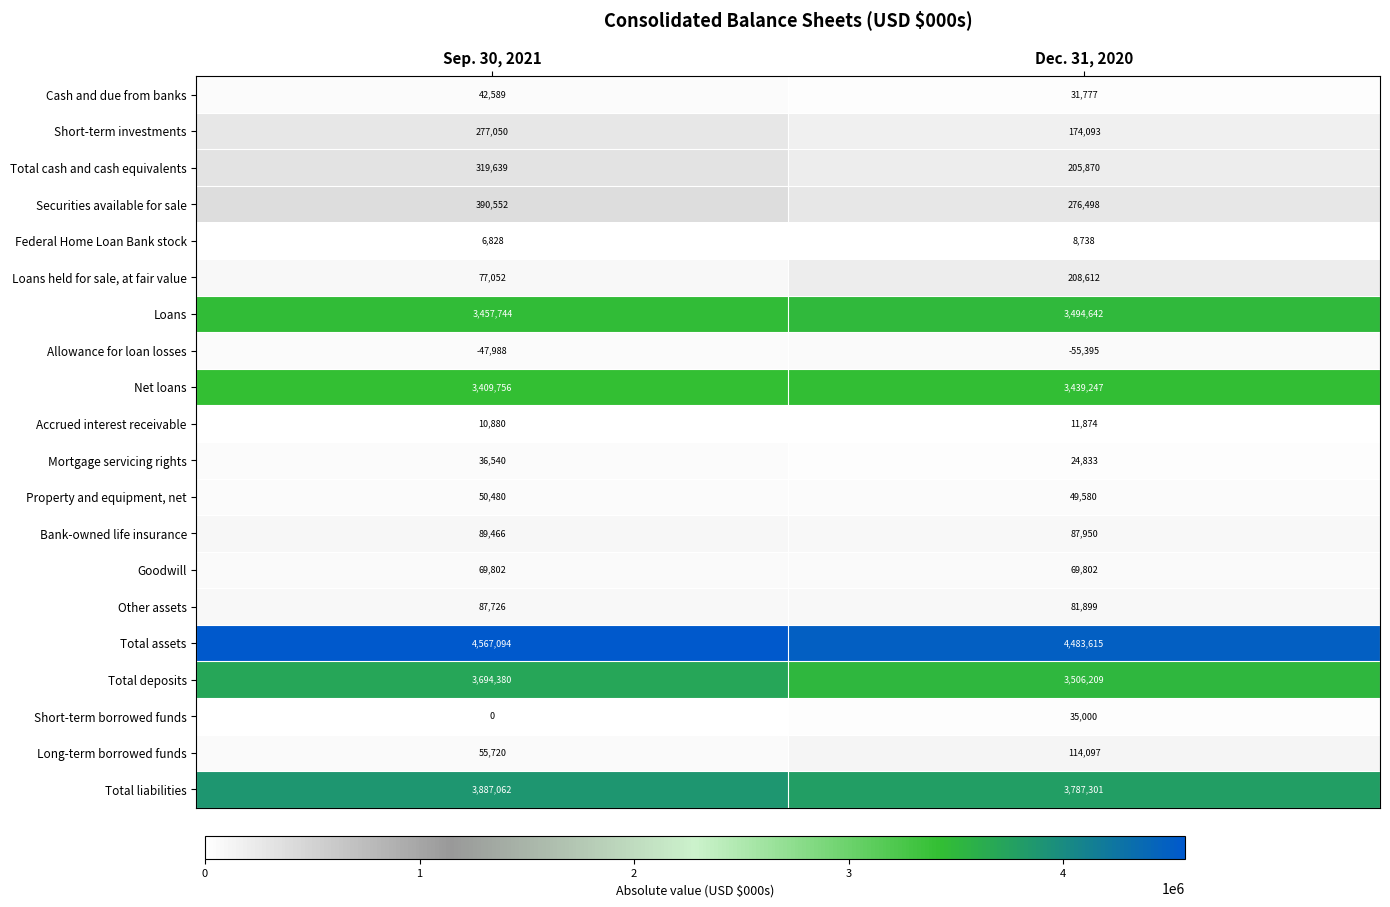

Rank the series by their maximum value, from highest to lowest.

Total assets, Total liabilities, Total deposits, Loans, Net loans, Securities available for sale, Total cash and cash equivalents, Short-term investments, Loans held for sale, at fair value, Long-term borrowed funds, Bank-owned life insurance, Other assets, Goodwill, Property and equipment, net, Cash and due from banks, Mortgage servicing rights, Short-term borrowed funds, Accrued interest receivable, Federal Home Loan Bank stock, Allowance for loan losses